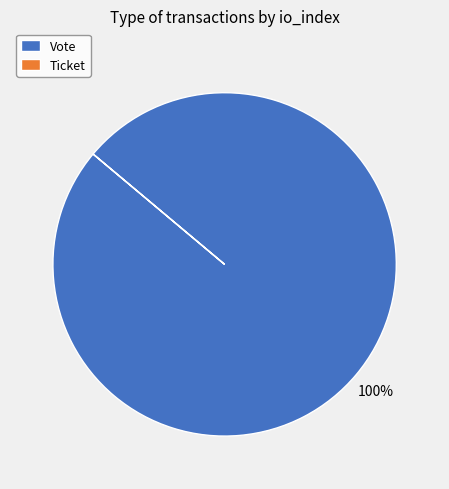

Is it true that Vote is 93% of the pie?

False